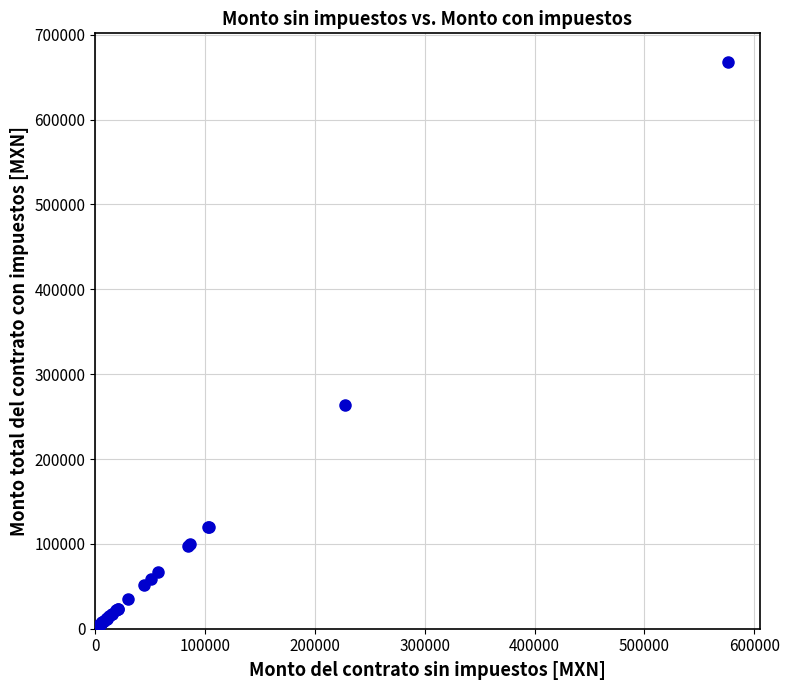

What Y value in the scatter plot is closest to 334387?

264059.5